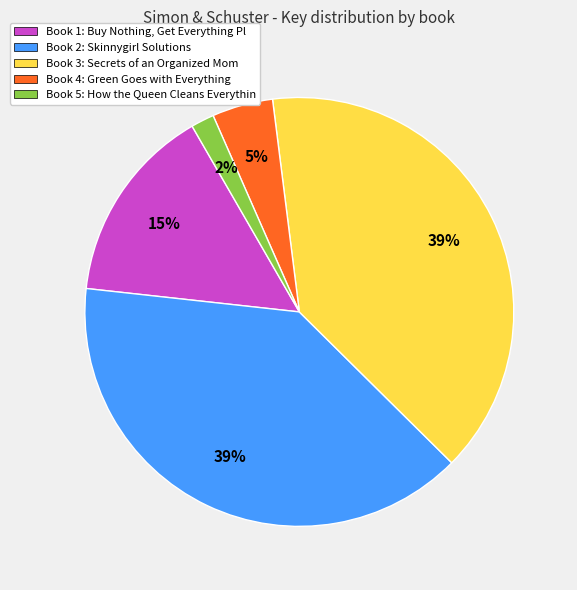

Which category has the smallest portion of the pie?

Book 5: How the Queen Cleans Everythin